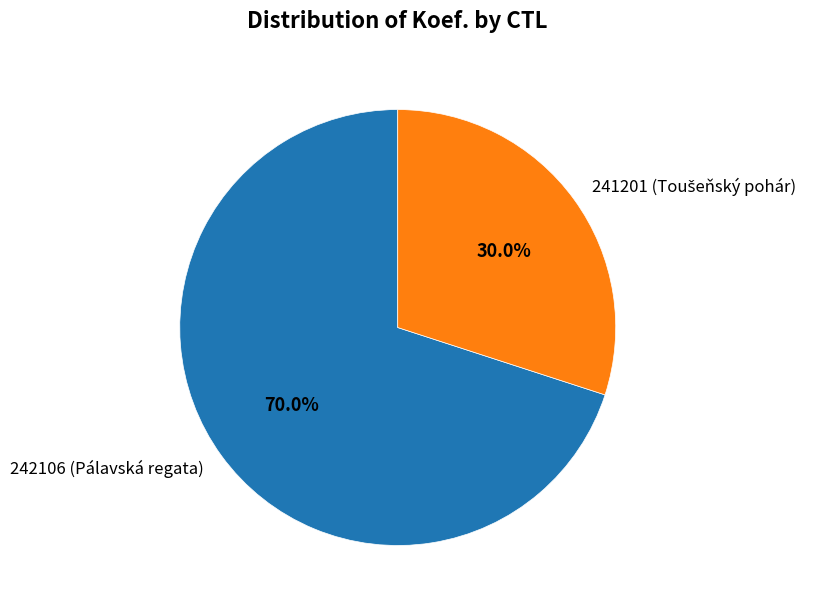

Which category accounts for the majority?

242106 (Pálavská regata)